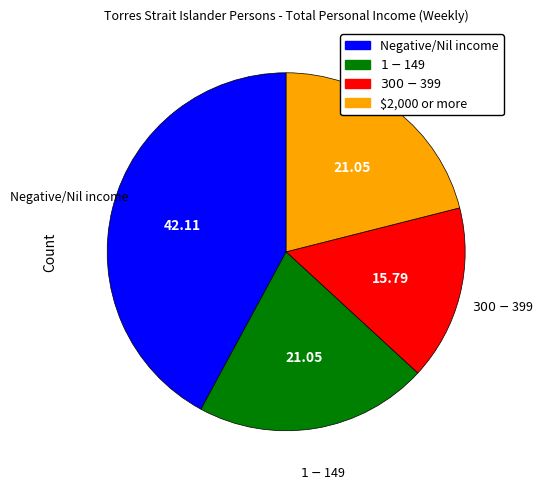

Approximately how many times larger is the value at Negative/Nil income compared to $1-$149?

2.0